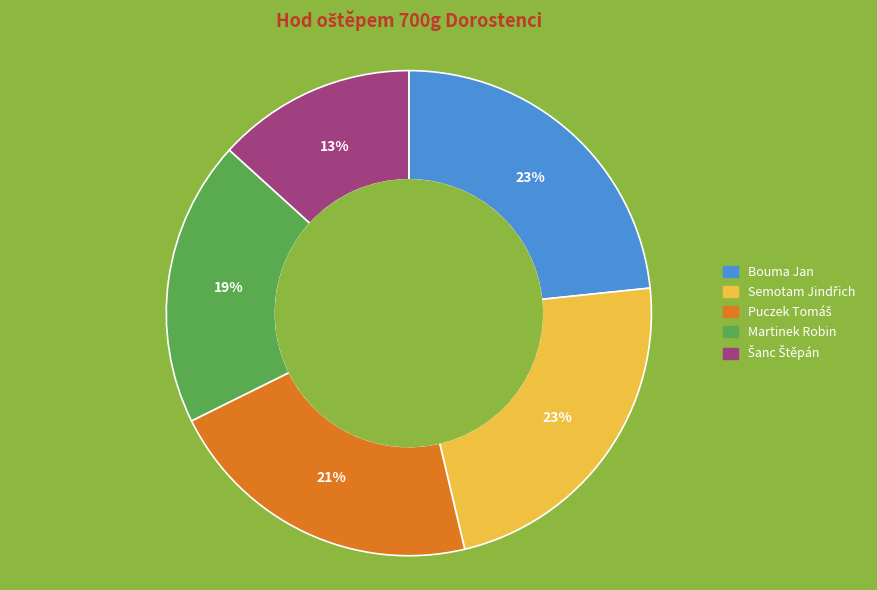

To the nearest percent, what percentage of the pie is Bouma Jan?

23%